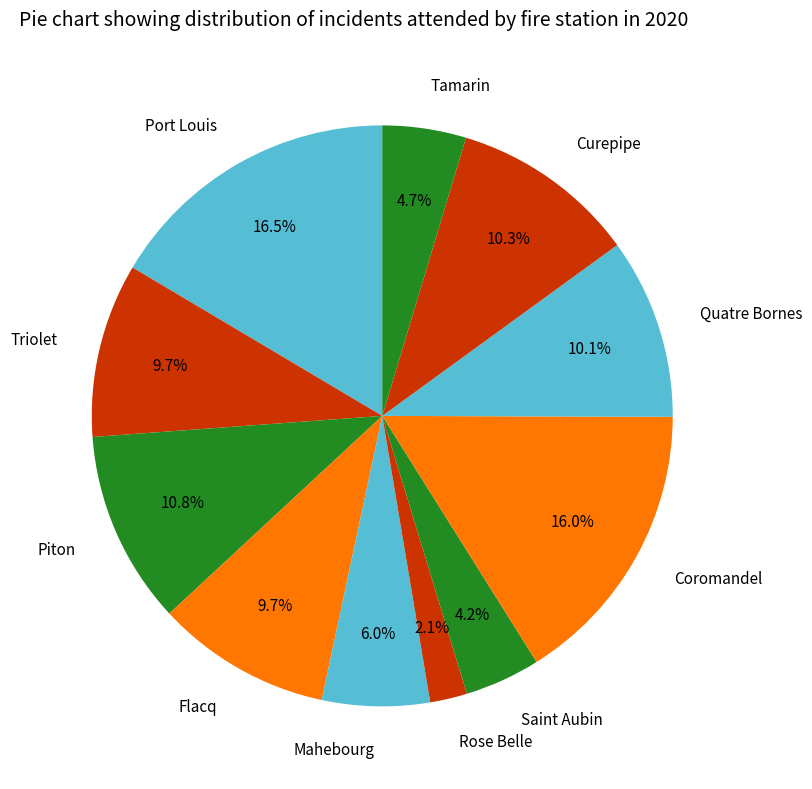

How many segments does this pie chart have?

11